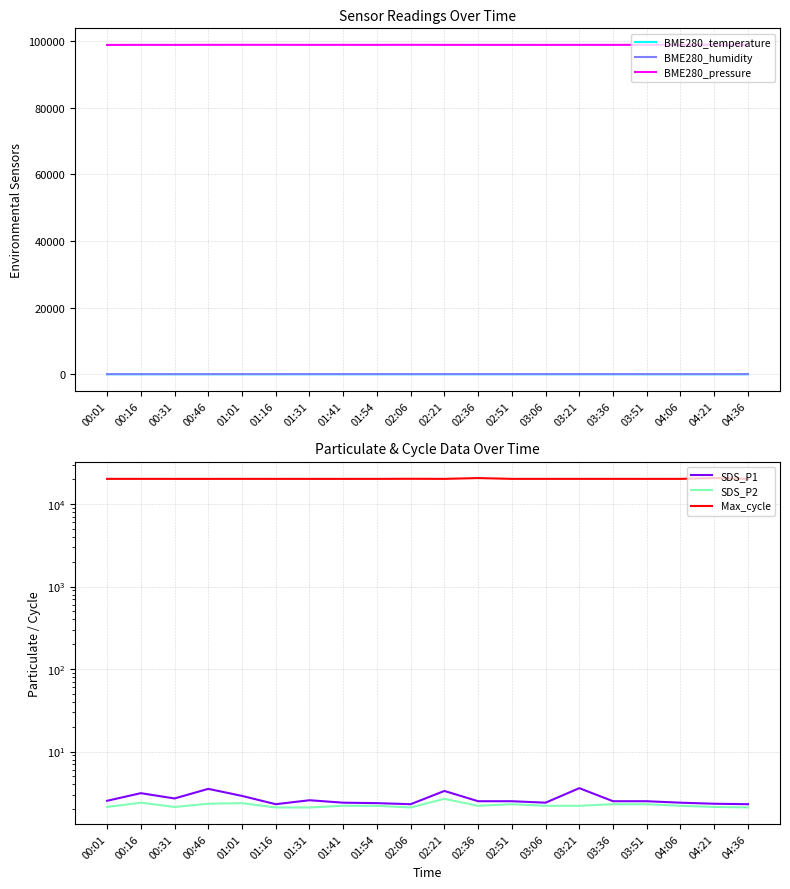

What are all the series names shown in the legend?

BME280_temperature, BME280_humidity, BME280_pressure, SDS_P1, SDS_P2, Max_cycle